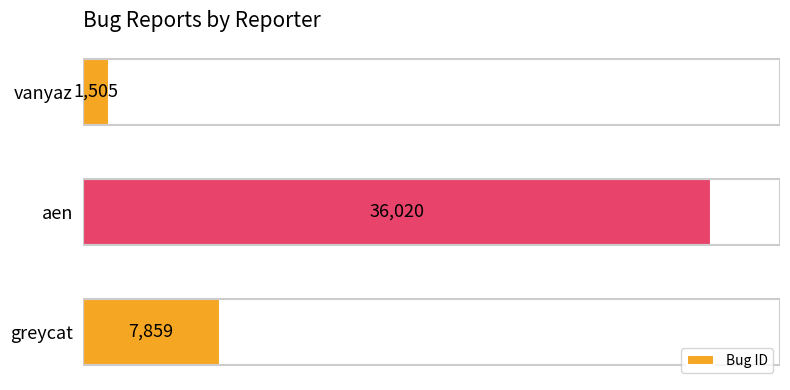

The value at greycat is 7859. True or false?

True